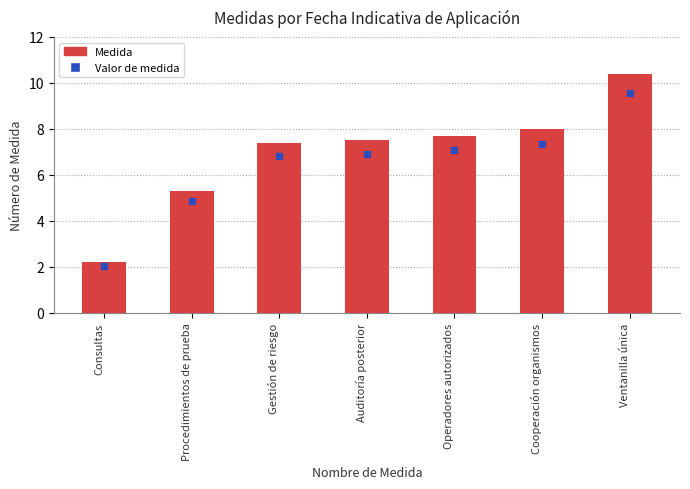

What is the label of the 6th bar from the left?

Cooperación organismos